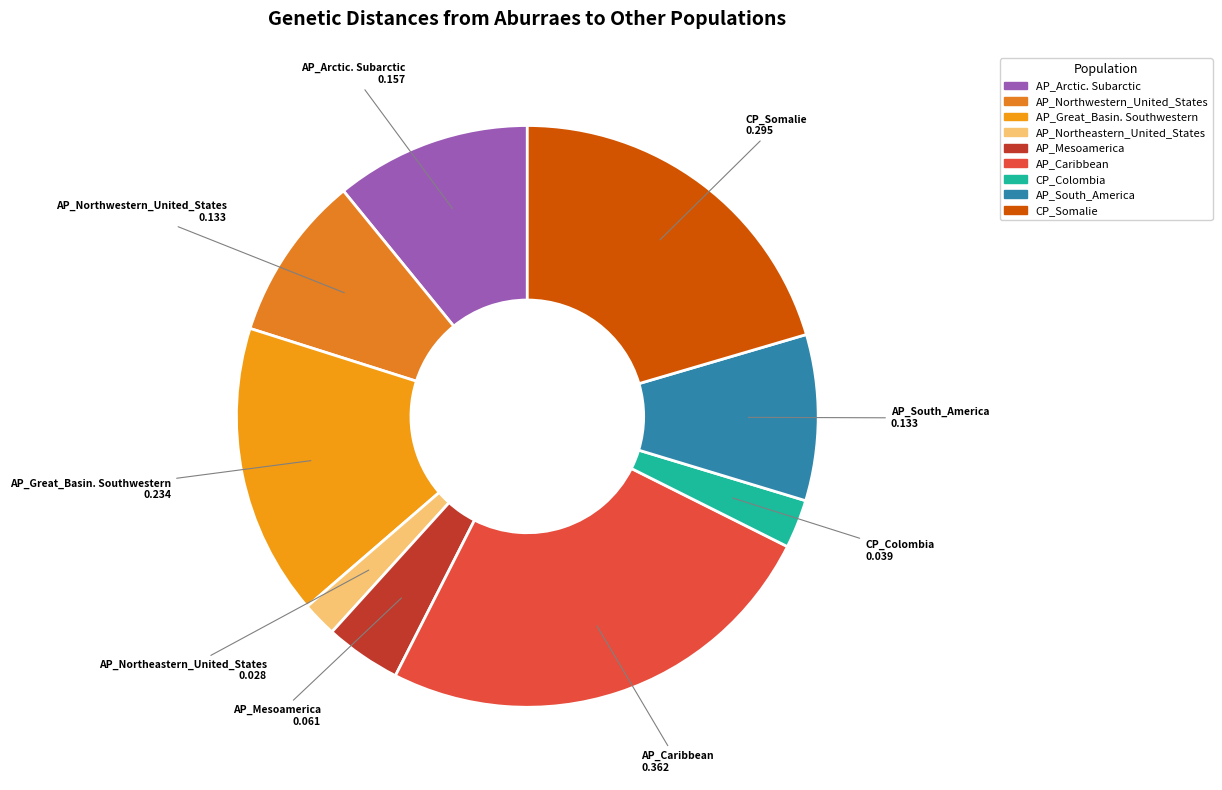

Which slice is the smallest?

AP_Northeastern_United_States